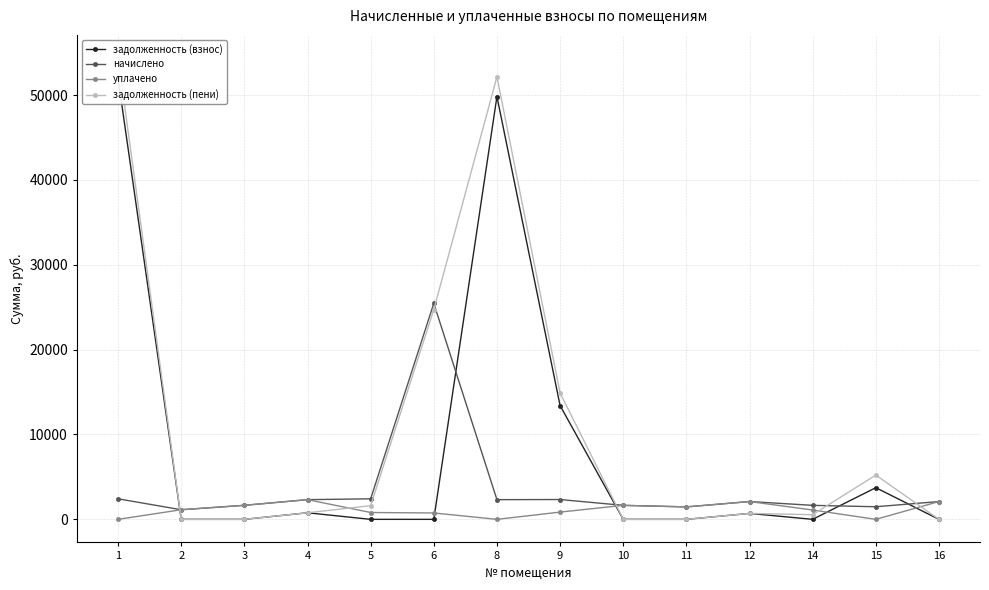

How many series are shown in this chart?

4